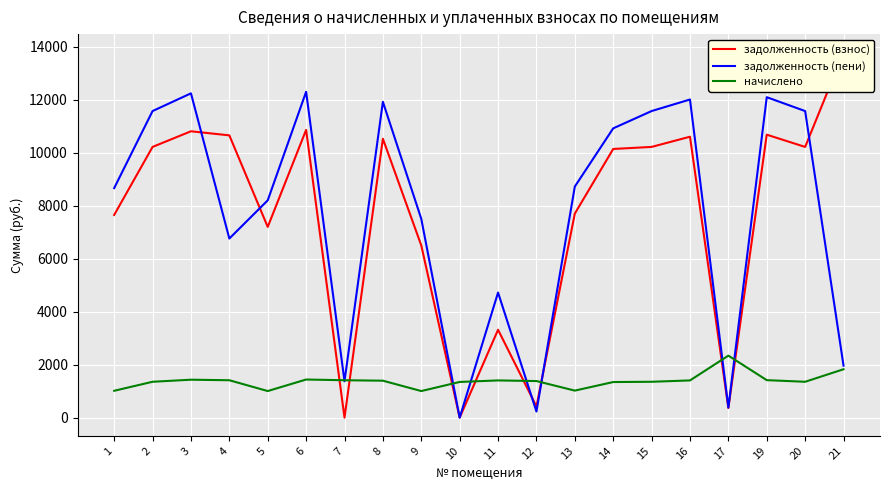

How many intersections are there between начислено and задолженность (взнос)?

8